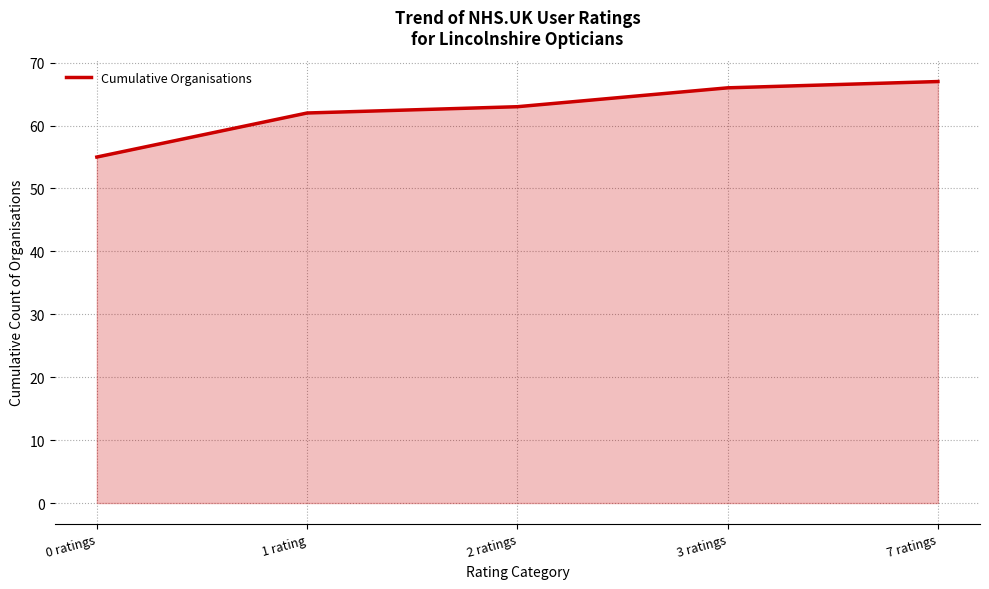

Reading left to right, transcribe all the data shown in this chart.

55	62	63	66	67